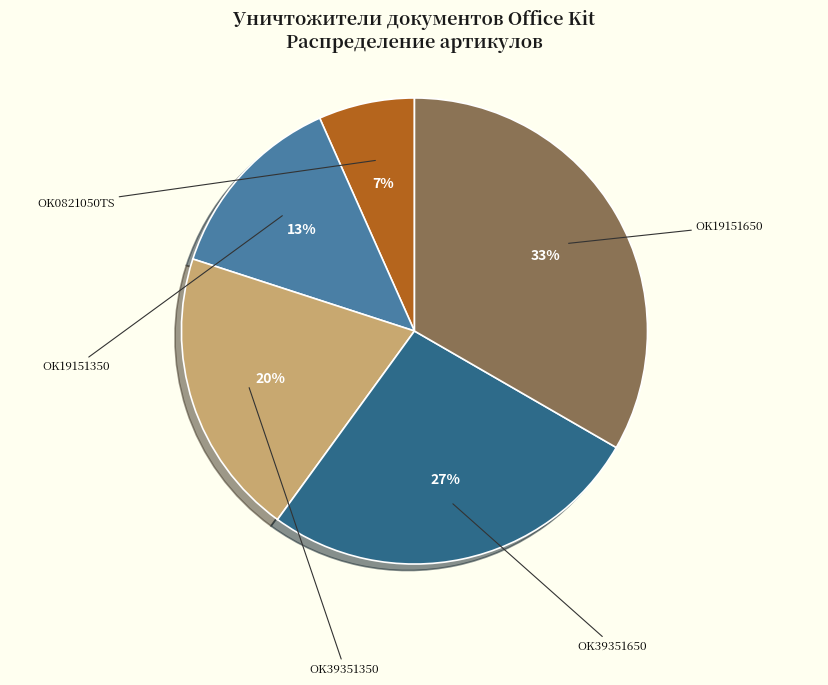

Which has a higher value, OK39351650 or OK0821050TS?

OK39351650